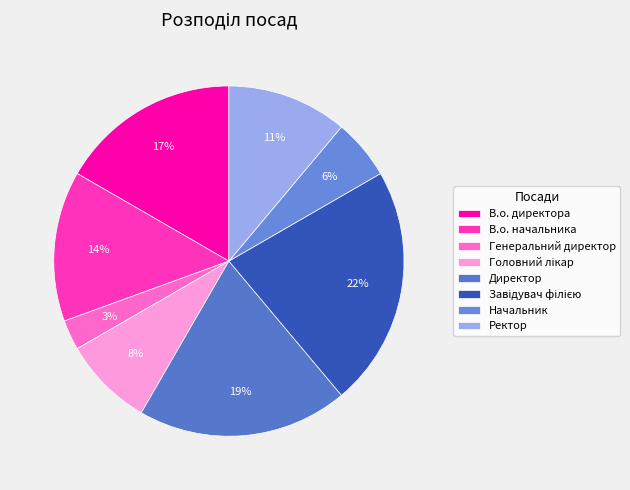

How many segments does this pie chart have?

8